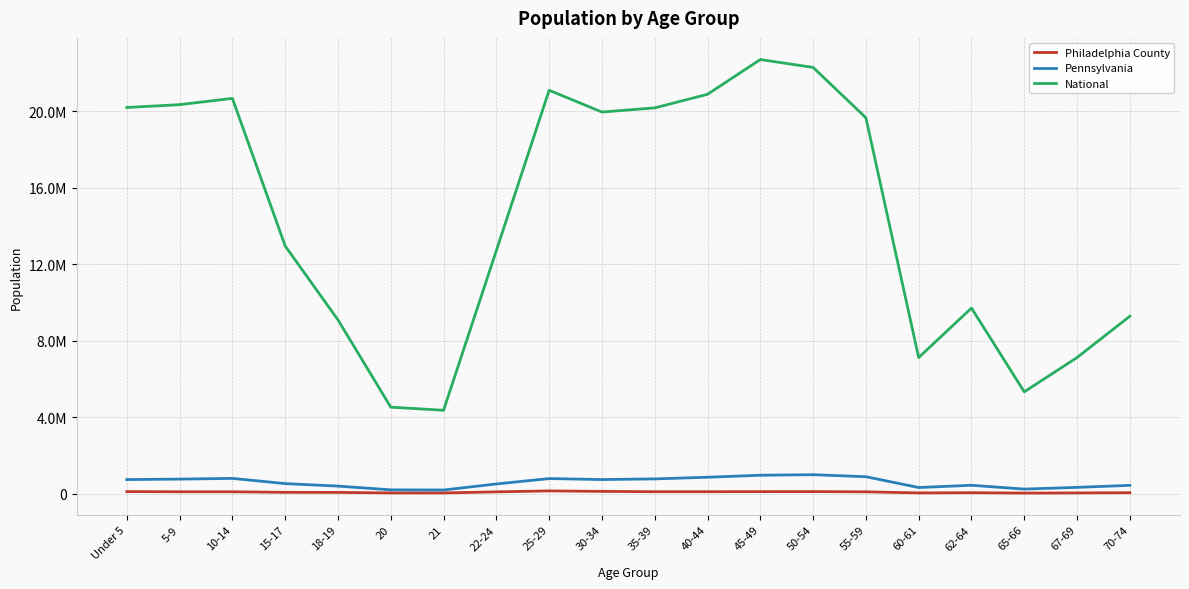

What is the average value of the Pennsylvania series?

586130